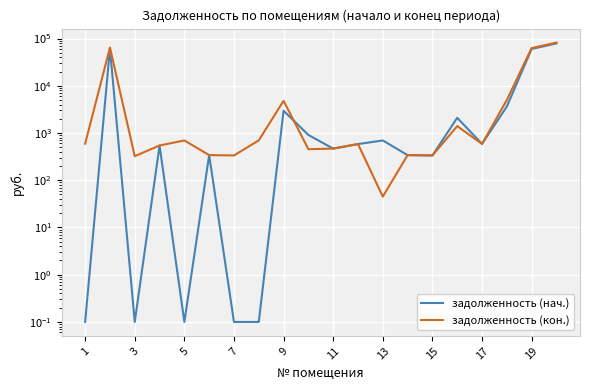

What is the smallest value displayed?

0.1